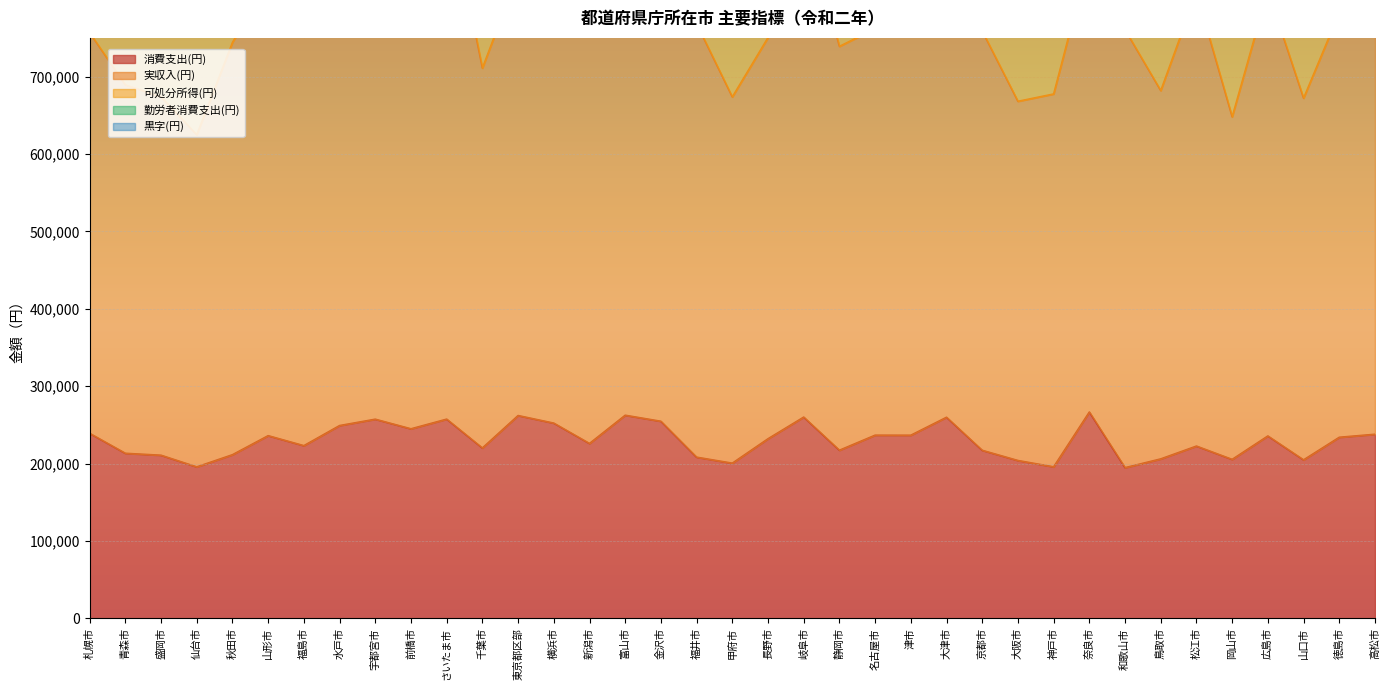

True or false: 消費支出(円) and 可処分所得(円) intersect in this chart.

False